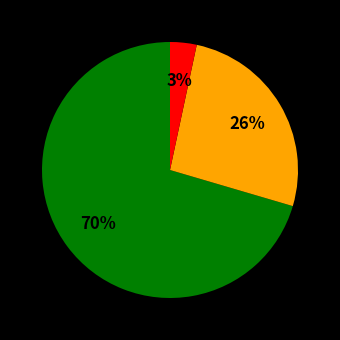

How many slices are in this pie chart?

3